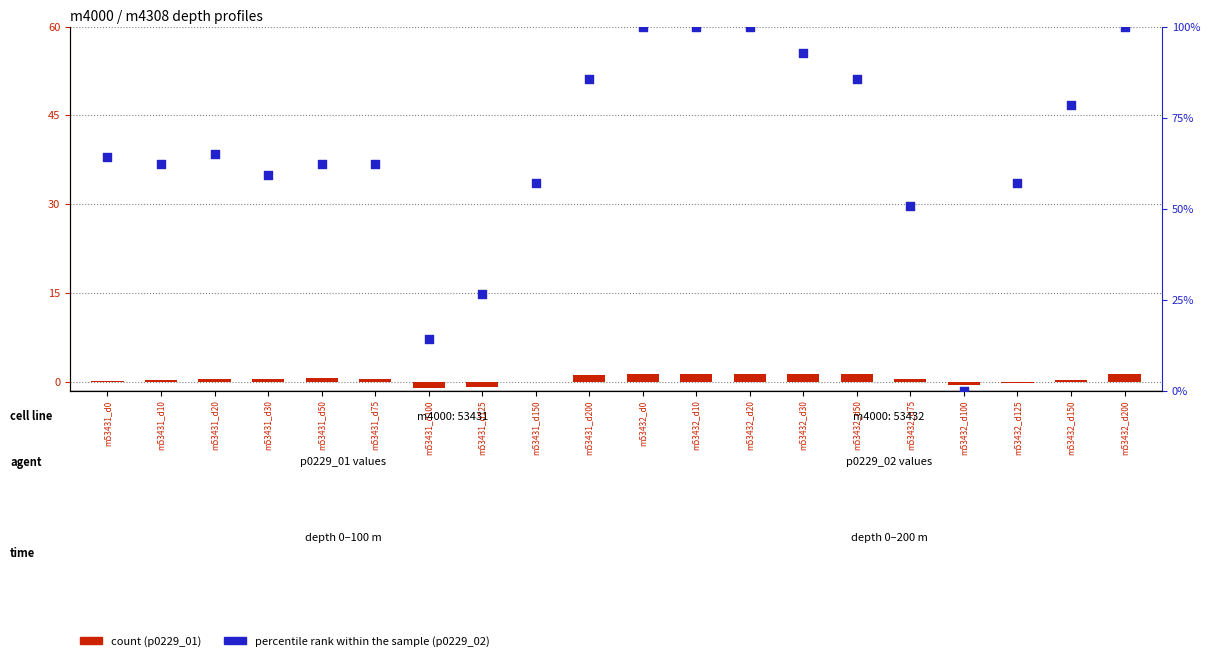

What are all the series names shown in the legend?

count, percentile rank within the sample